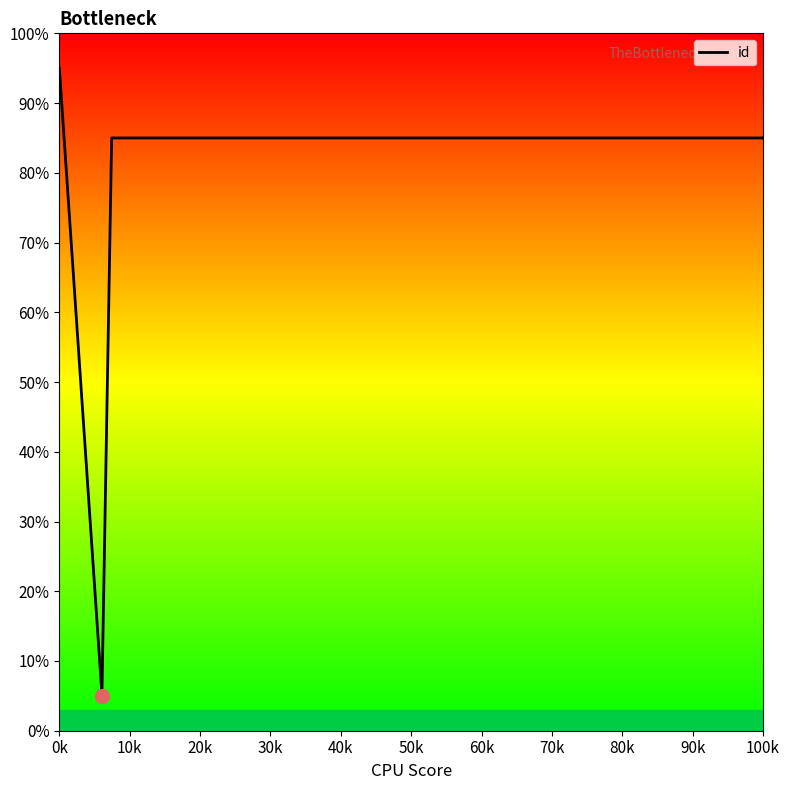

True or false: the data shows 95.0 at 0k.

True